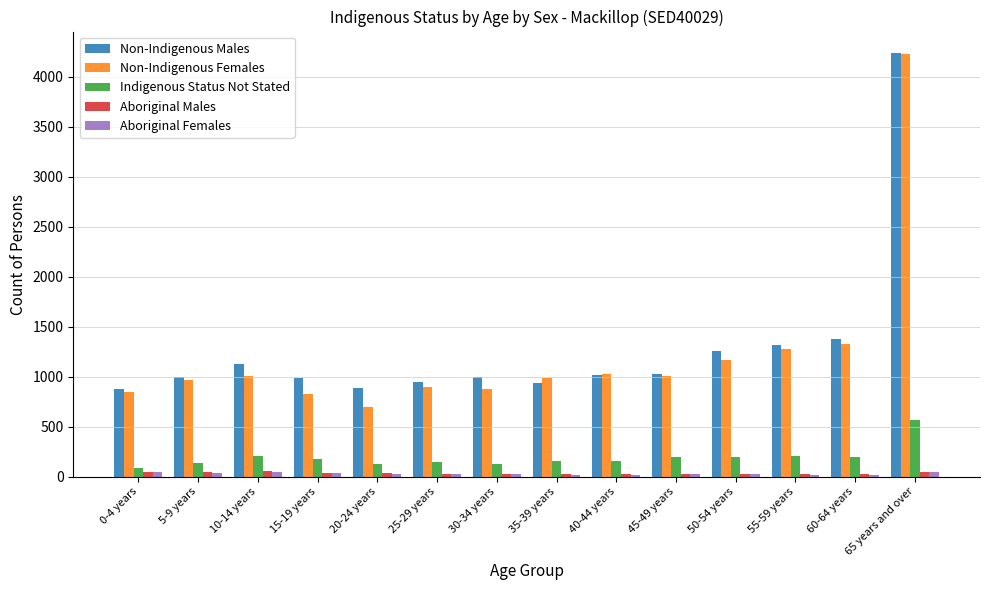

Which series has the largest range (max minus min)?

Non-Indigenous Females